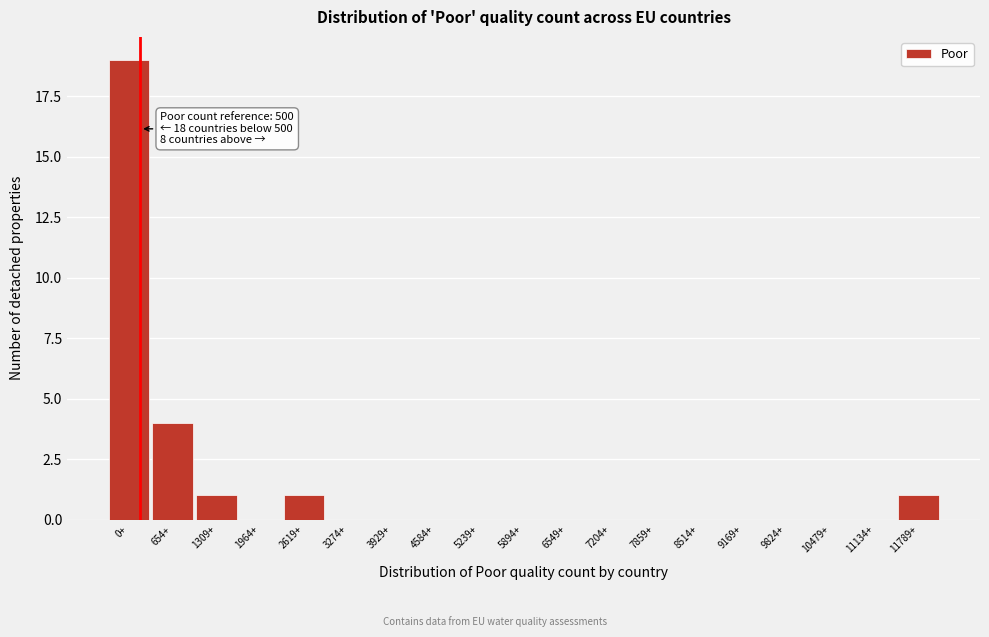

Reading left to right, extract all data points from this chart.

0+=19	654+=4	1309+=1	1964+=0	2619+=1	3274+=0	3929+=0	4584+=0	5239+=0	5894+=0	6549+=0	7204+=0	7859+=0	8514+=0	9169+=0	9824+=0	10479+=0	11134+=0	11789+=1